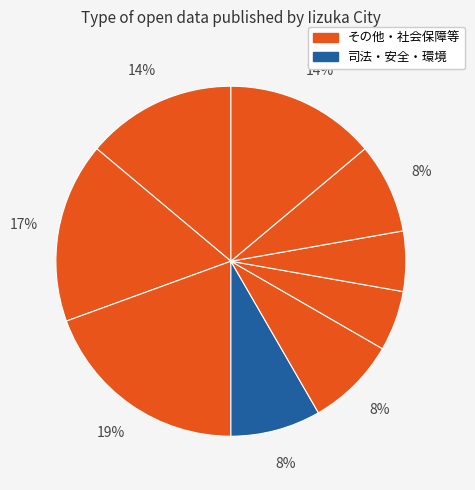

Count the number of slices in the pie.

9